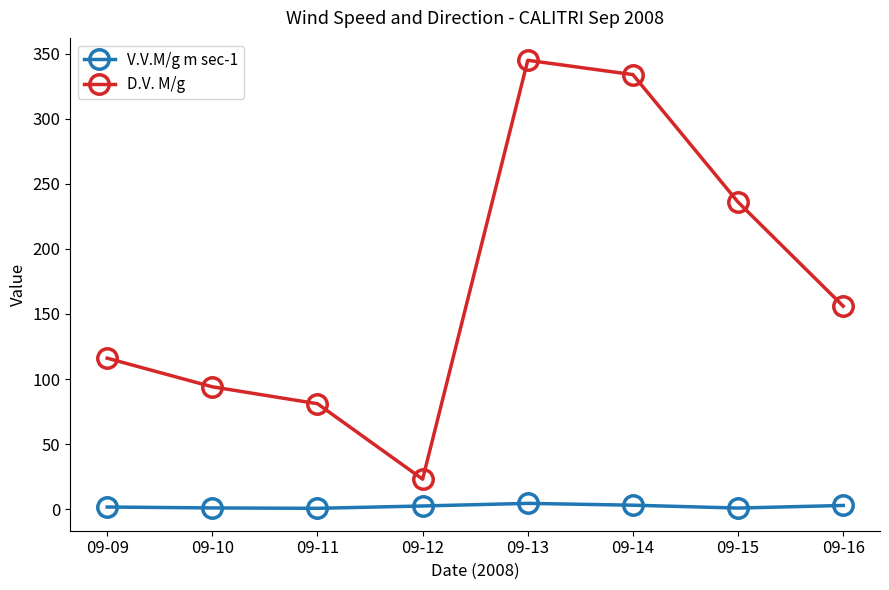

What is the approximate value of D.V. M/g at 09-14?

334.0